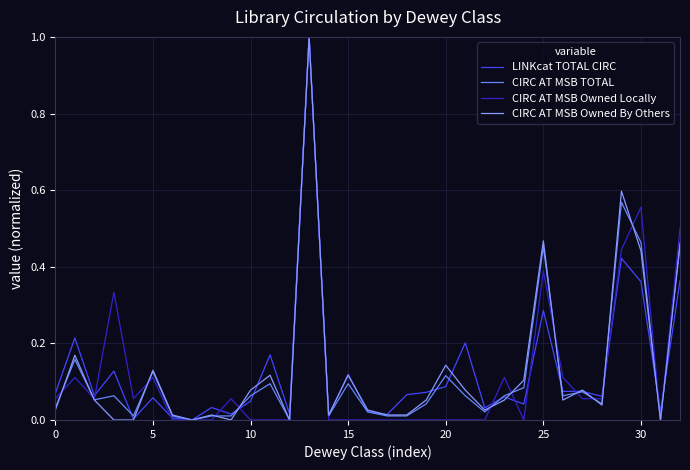

How many lines are shown in the chart?

4